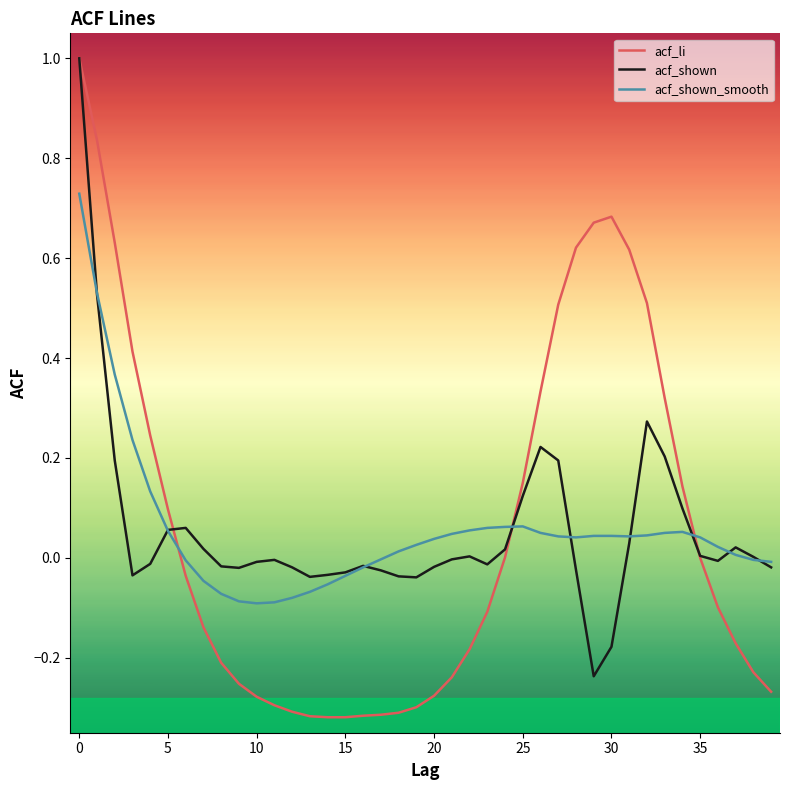

Which series has the largest range (max minus min)?

acf_li